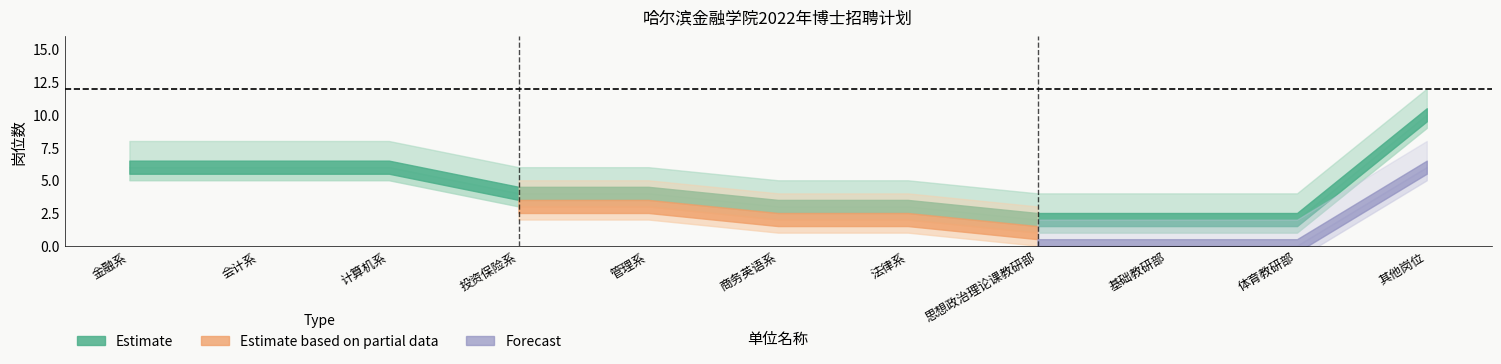

What are all the series names shown in the legend?

Estimate, Estimate based on partial data, Forecast